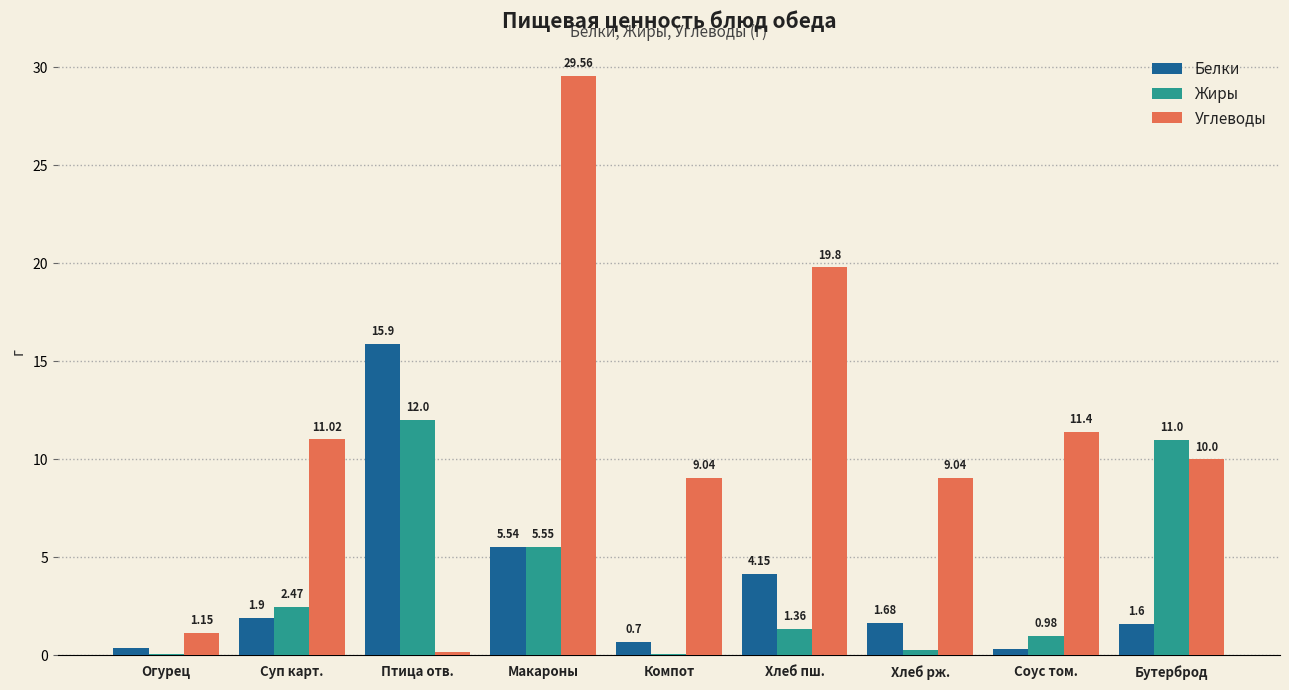

Where does the Белки series first go above 1?

Суп карт.